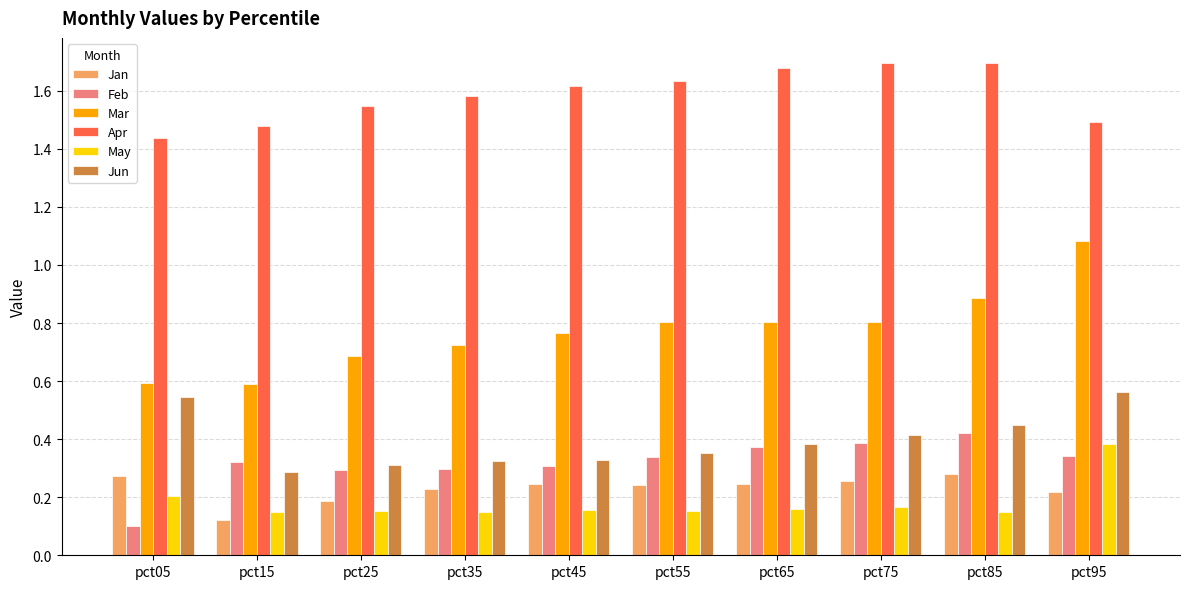

What are all the series names shown in the legend?

Jan, Feb, Mar, Apr, May, Jun